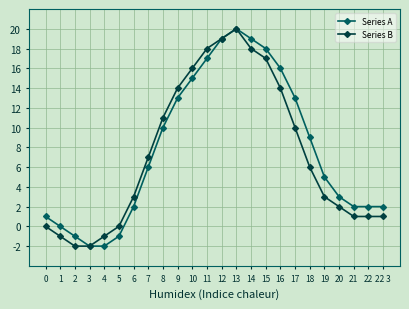

Reading right to left, extract all data points from this chart.

Series A: 22 3=2	22=2	21=2	20=3	19=5	18=9	17=13	16=16	15=18	14=19	13=20	12=19	11=17	10=15	9=13	8=10	7=6	6=2	5=-1	4=-2	3=-2	2=-1	1=0	0=1
Series B: 22 3=1	22=1	21=1	20=2	19=3	18=6	17=10	16=14	15=17	14=18	13=20	12=19	11=18	10=16	9=14	8=11	7=7	6=3	5=0	4=-1	3=-2	2=-2	1=-1	0=0